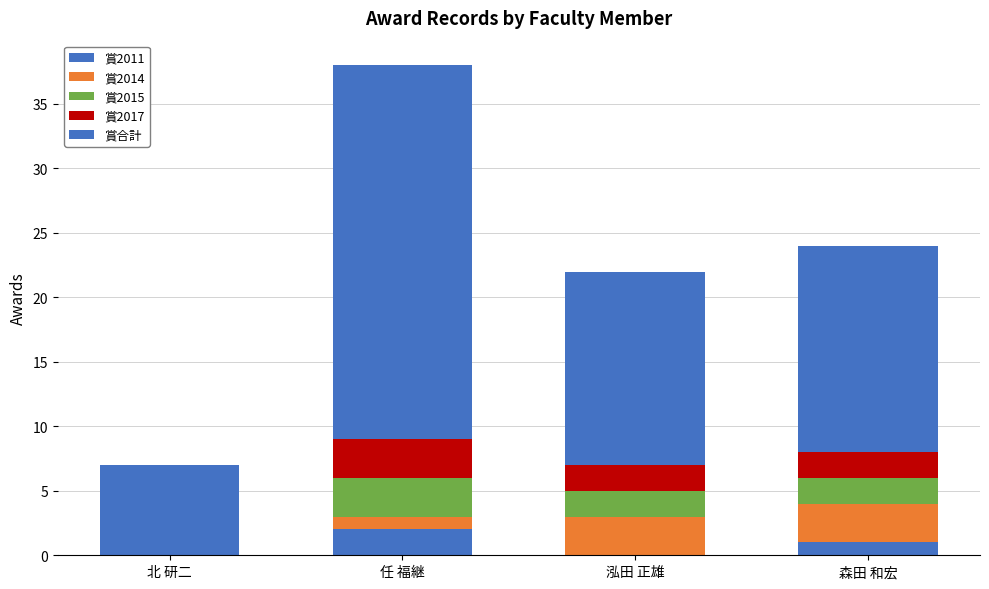

Count the number of categories in the chart.

4